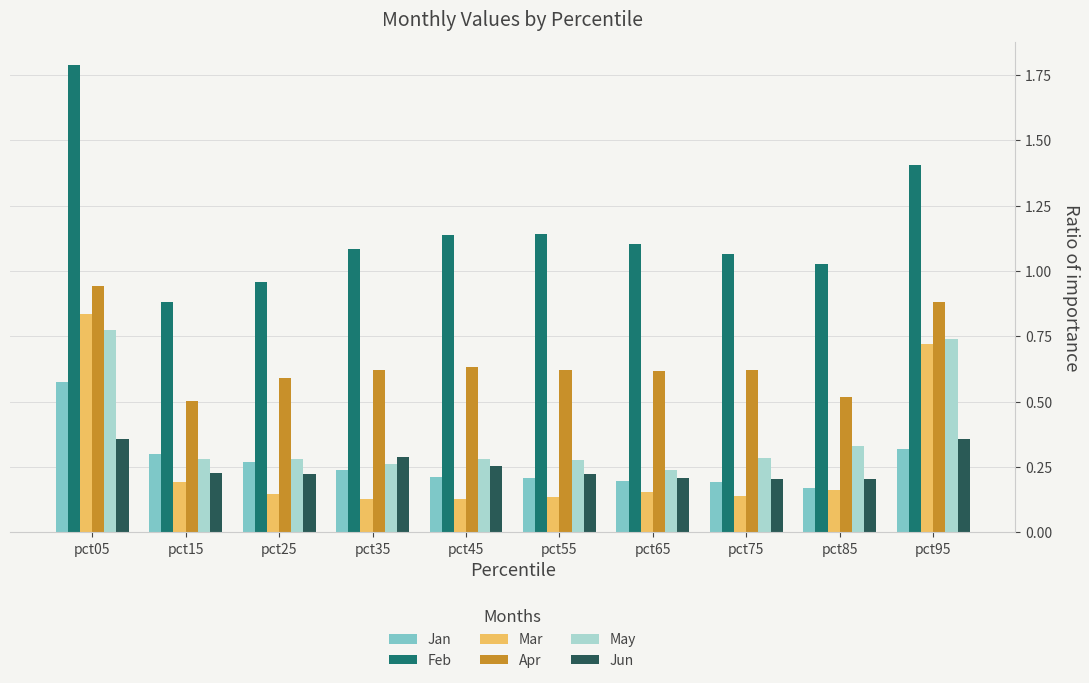

What is the sum of all Apr values?

6.5